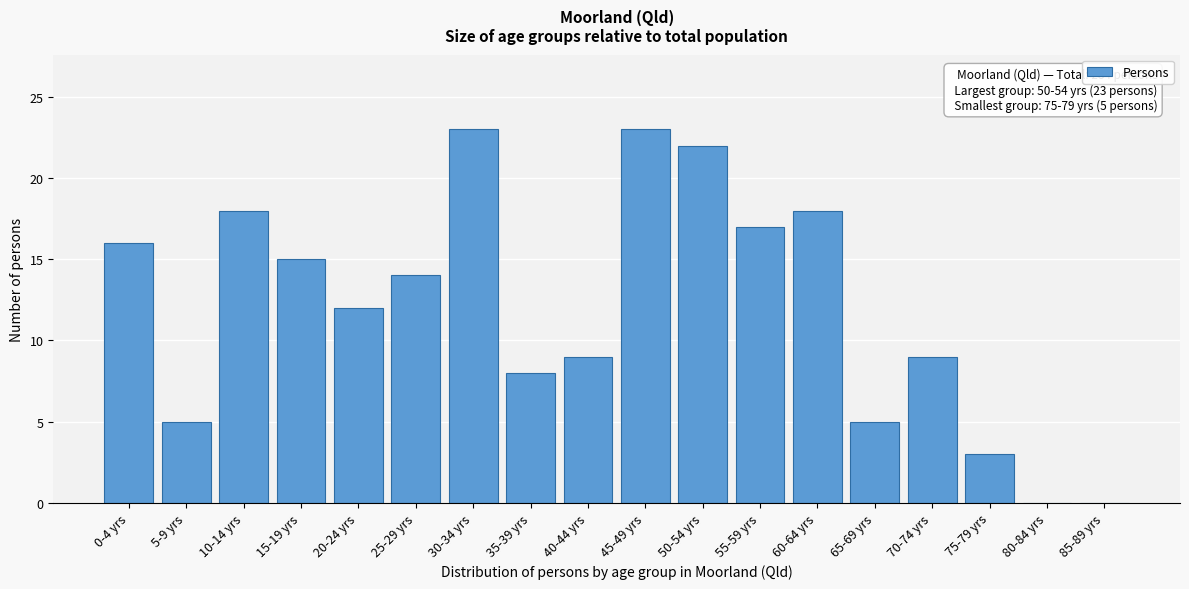

Reading left to right, list all the values displayed in this chart.

0-4 yrs=16	5-9 yrs=5	10-14 yrs=18	15-19 yrs=15	20-24 yrs=12	25-29 yrs=14	30-34 yrs=23	35-39 yrs=8	40-44 yrs=9	45-49 yrs=23	50-54 yrs=22	55-59 yrs=17	60-64 yrs=18	65-69 yrs=5	70-74 yrs=9	75-79 yrs=3	80-84 yrs=0	85-89 yrs=0